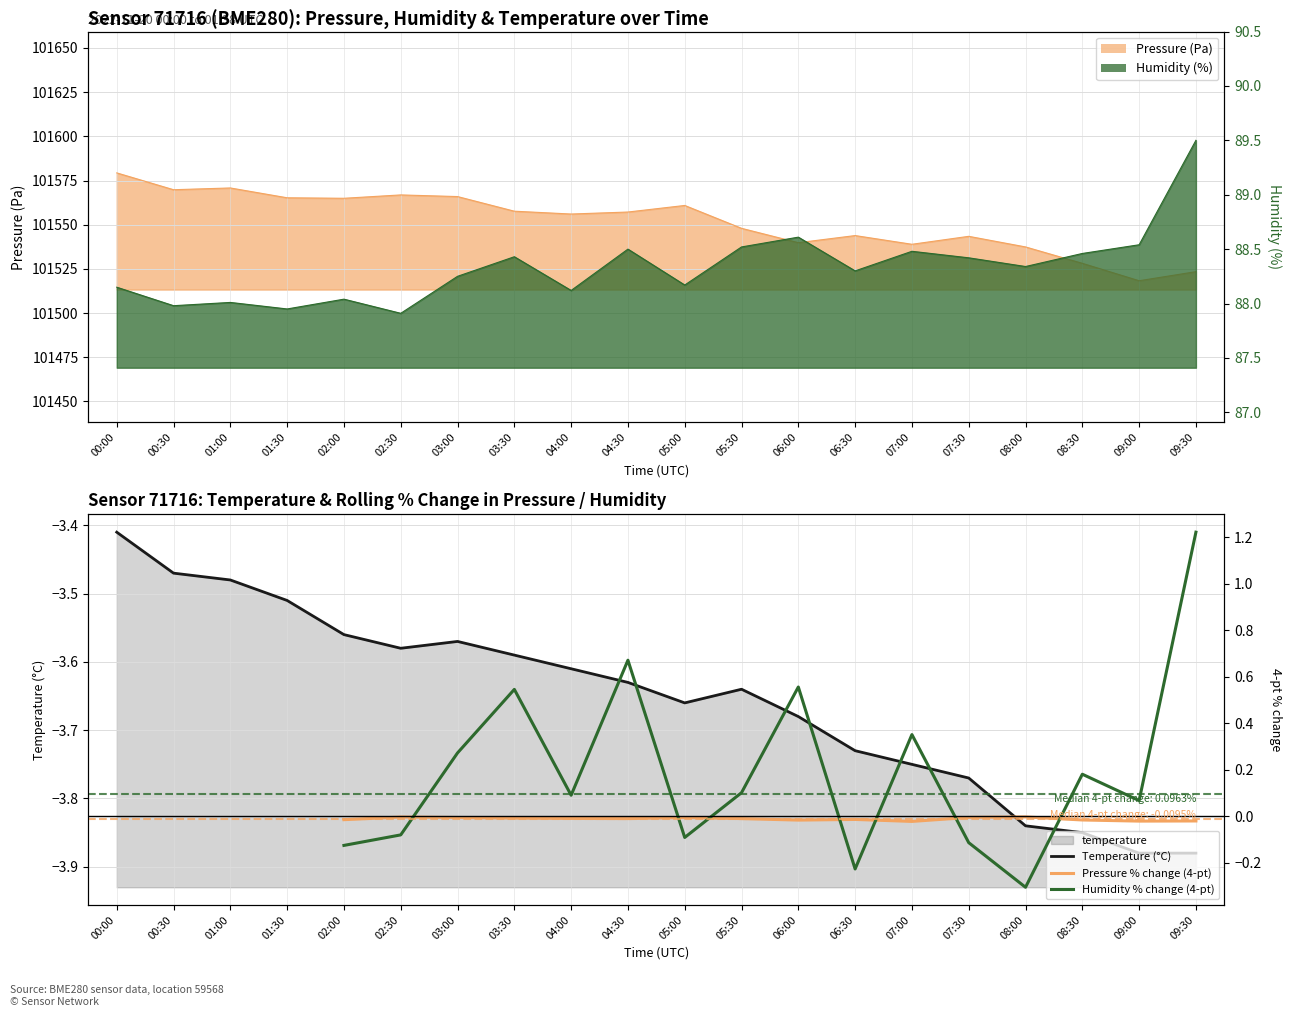

What is the total value across all series at 09:00?

-3.8